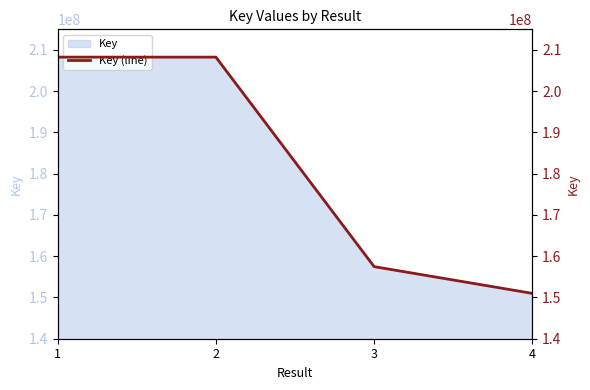

What is the change in value from 3 to 4?

-6485715